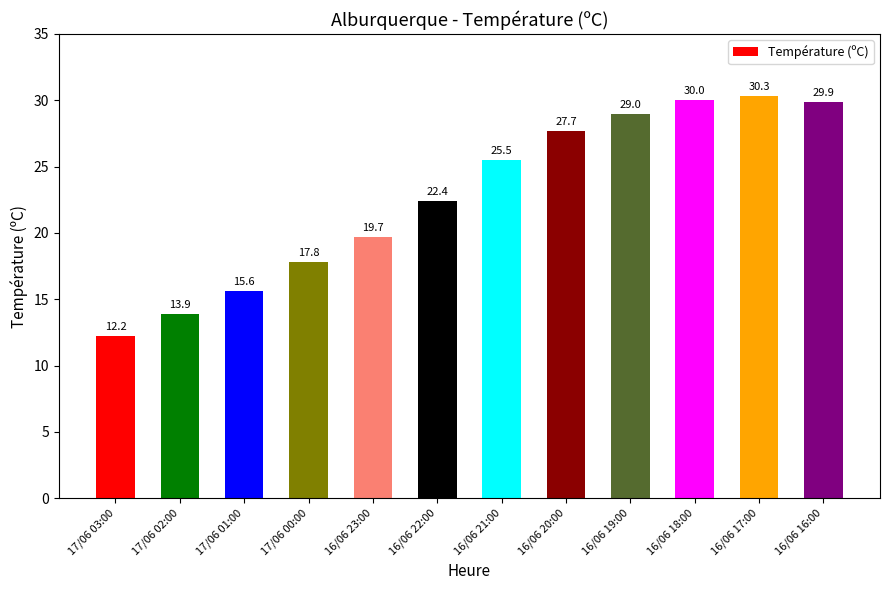

Where does the data first go above 25?

16/06 21:00